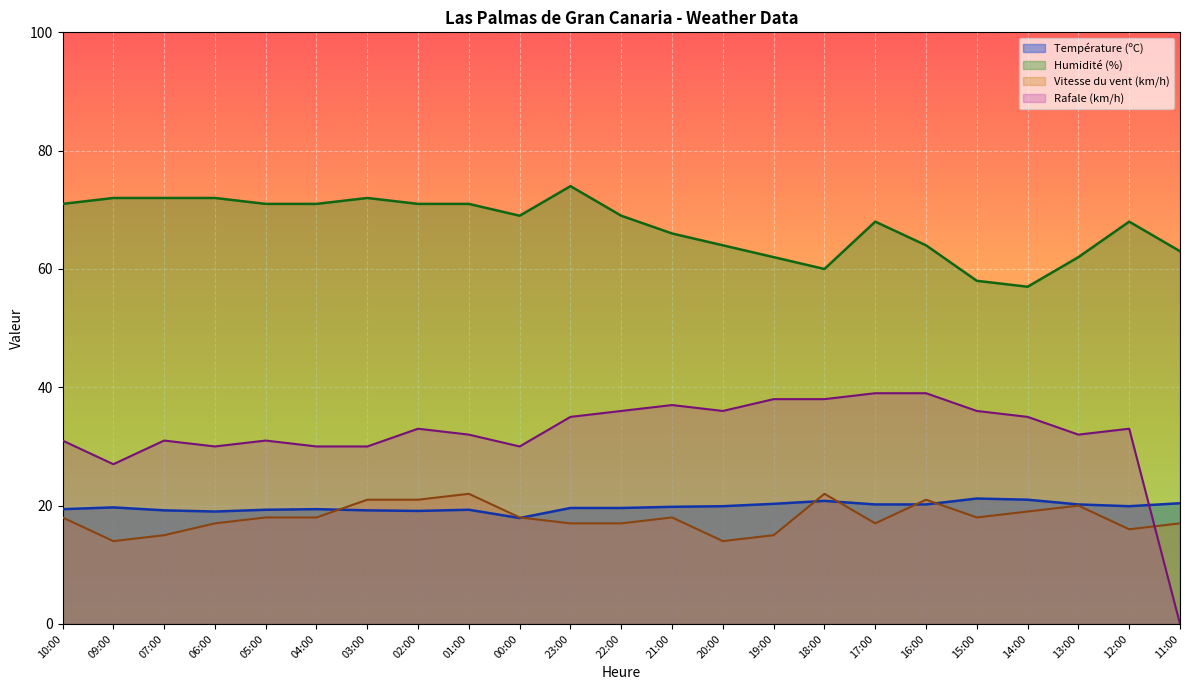

Which label corresponds to the smallest value in the chart?

11:00